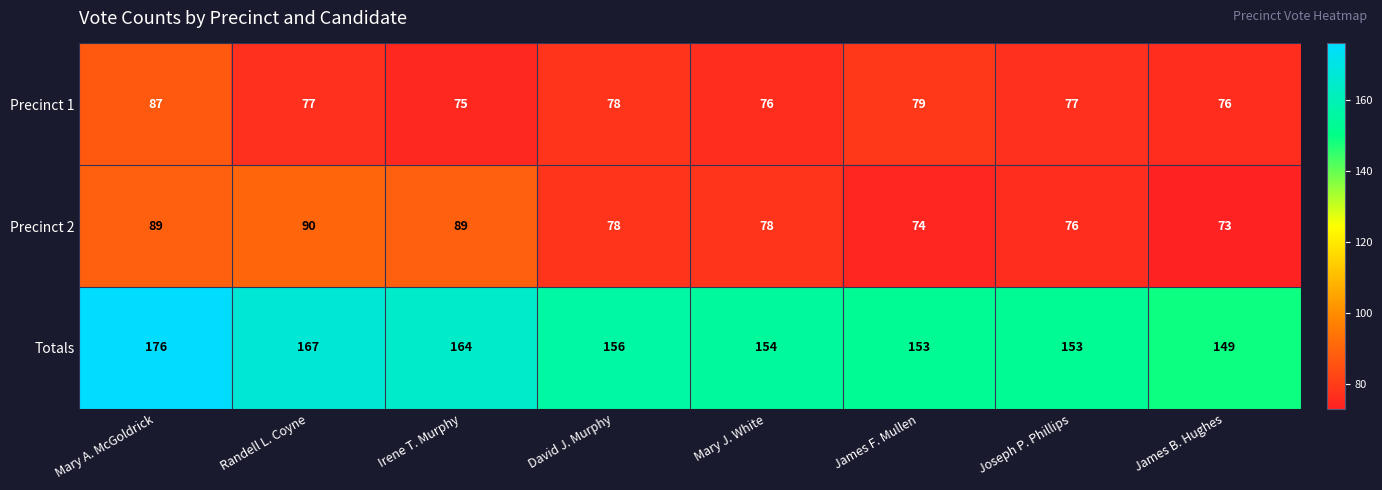

At Mary J. White, list the series in order from smallest to largest.

Precinct 1, Precinct 2, Totals